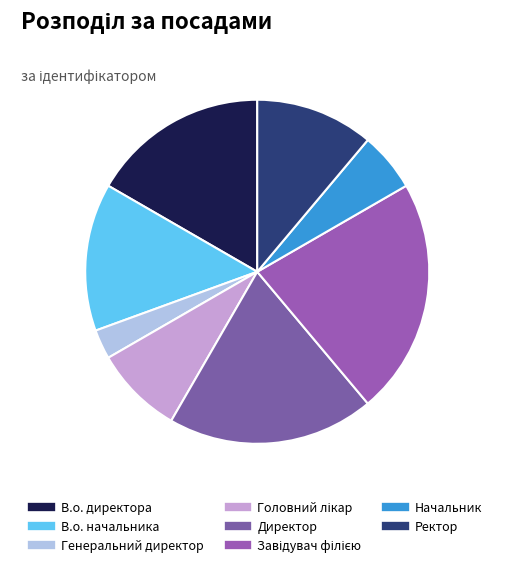

How many segments does this pie chart have?

8